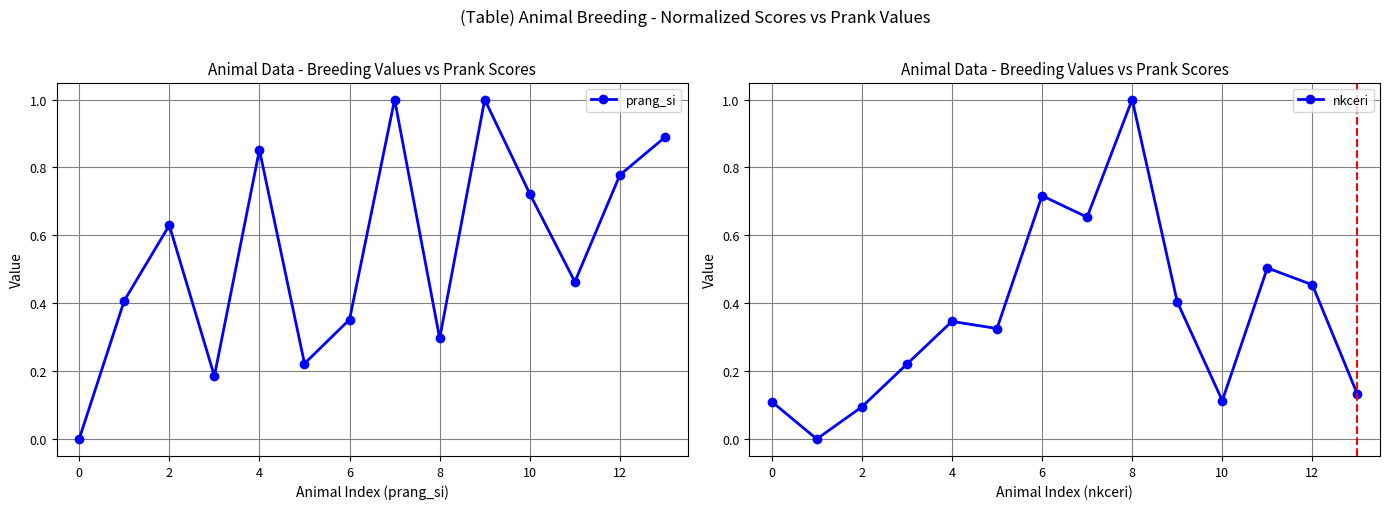

List the series in order of their overall mean, highest first.

prang_si, nkceri